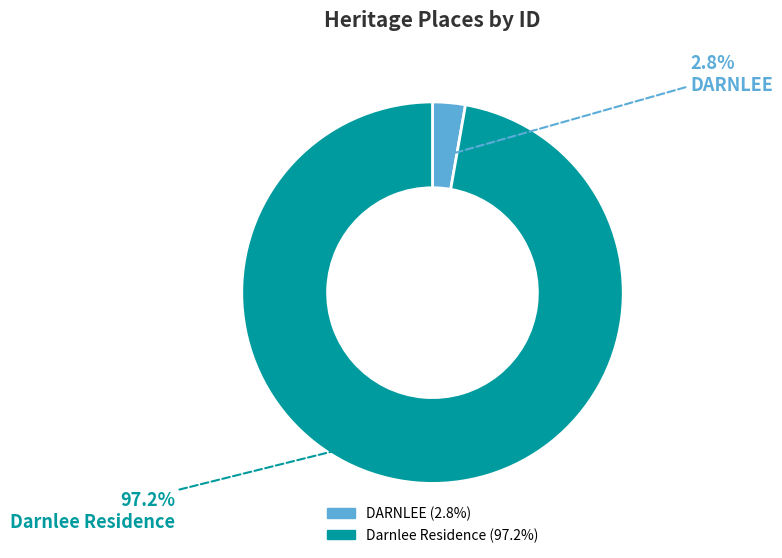

What is the smallest slice in the pie chart?

DARNLEE